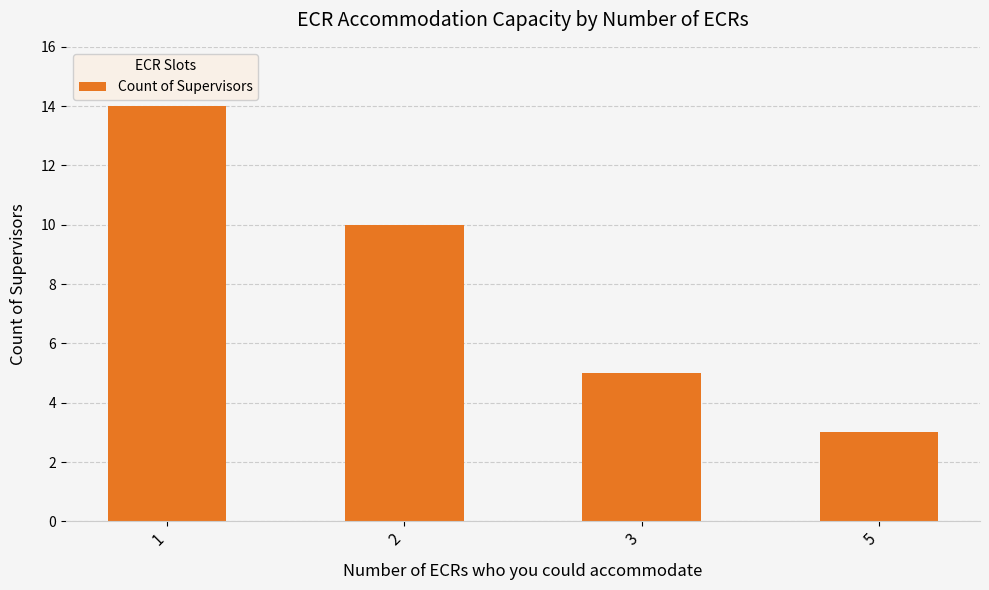

Reading right to left, transcribe all the data shown in this chart.

3	5	10	14